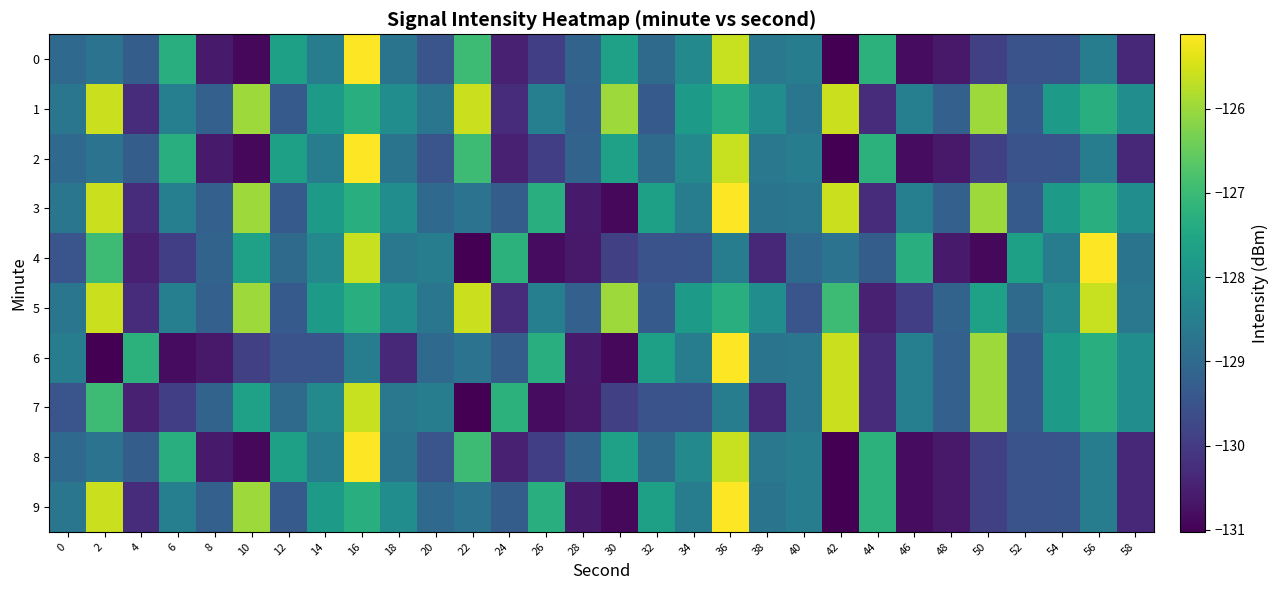

Count the number of categories in the chart.

30